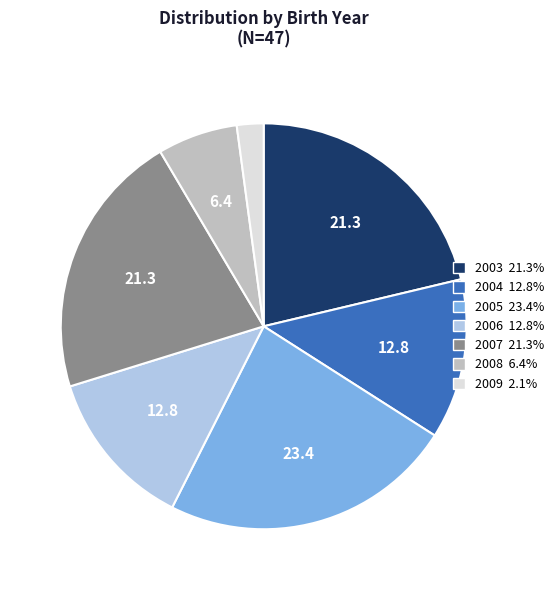

Is the sum of 2009 and 2004 greater than half?

No